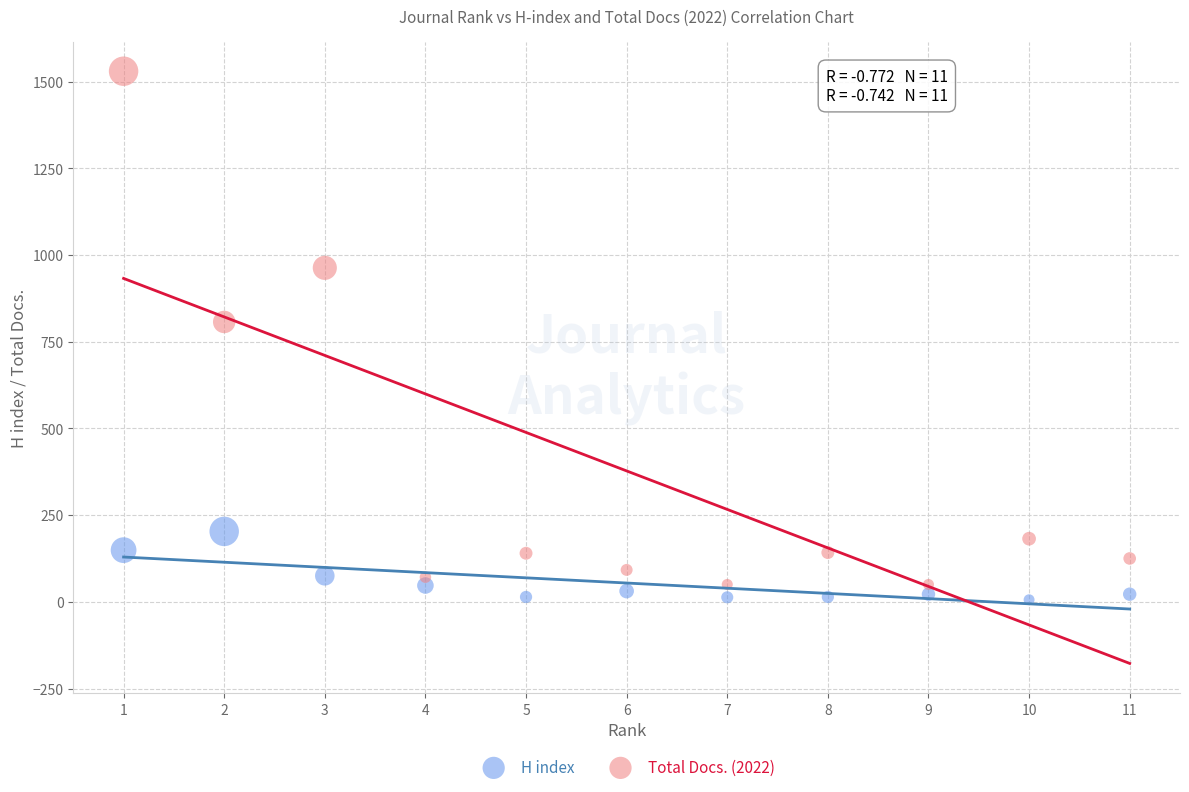

Which series reaches the minimum Y coordinate?

H index